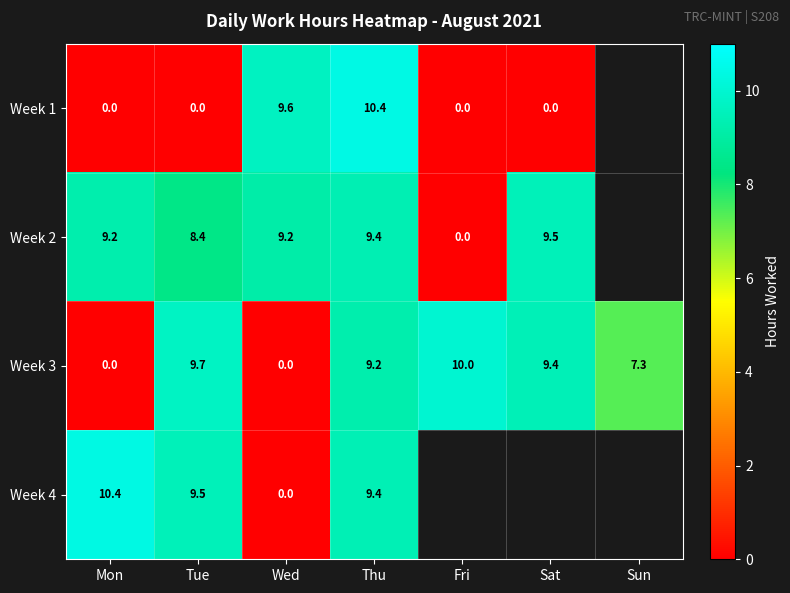

What is the average value of the Week 3 series?

6.5